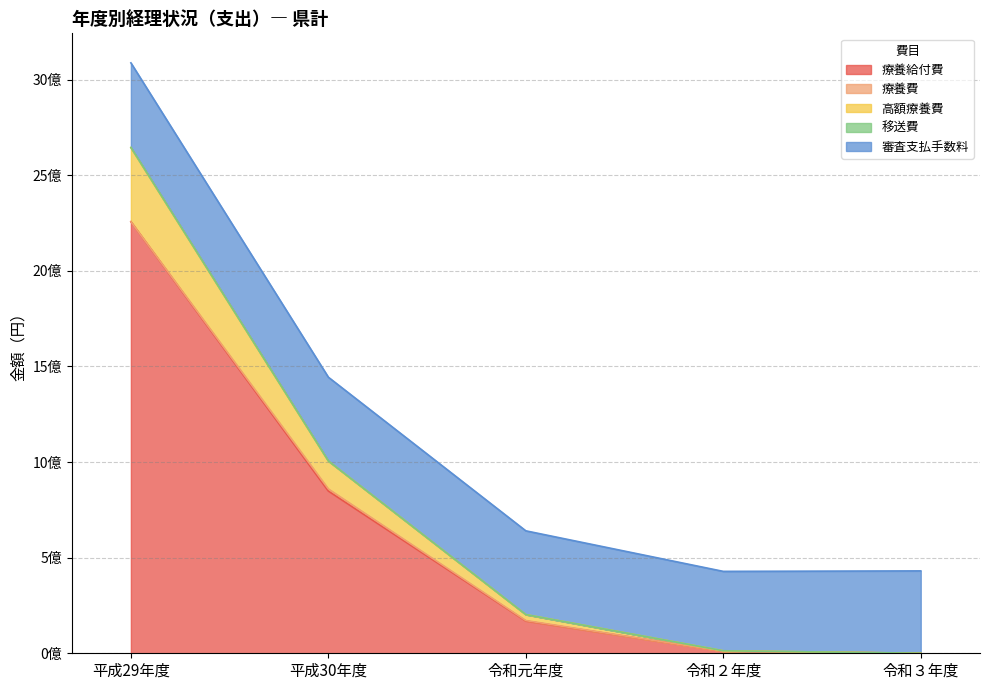

What is the difference between the highest and lowest values at 令和２年度?

415139651